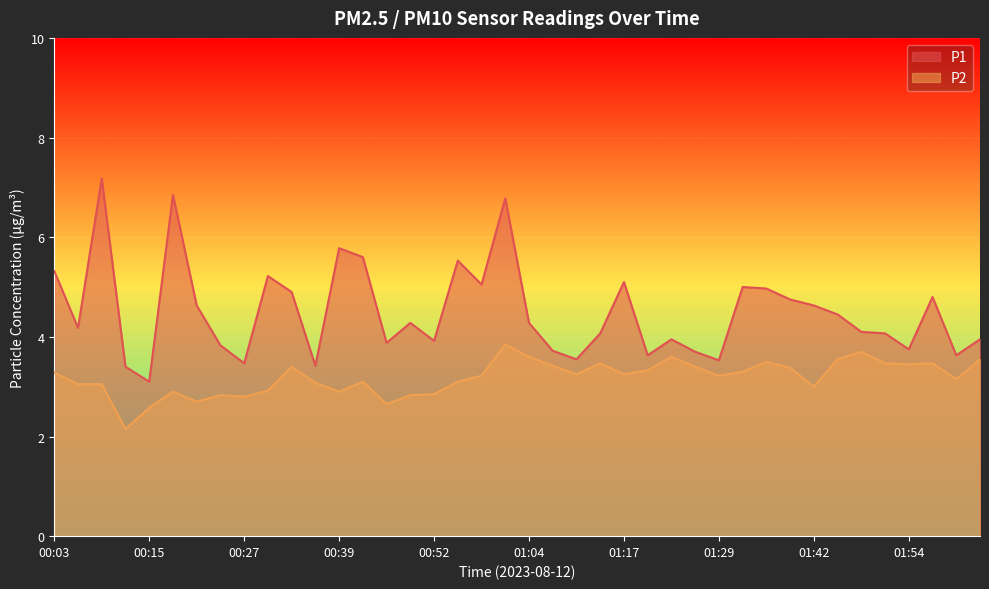

True or false: P1 has more than 0 interior local peaks.

True